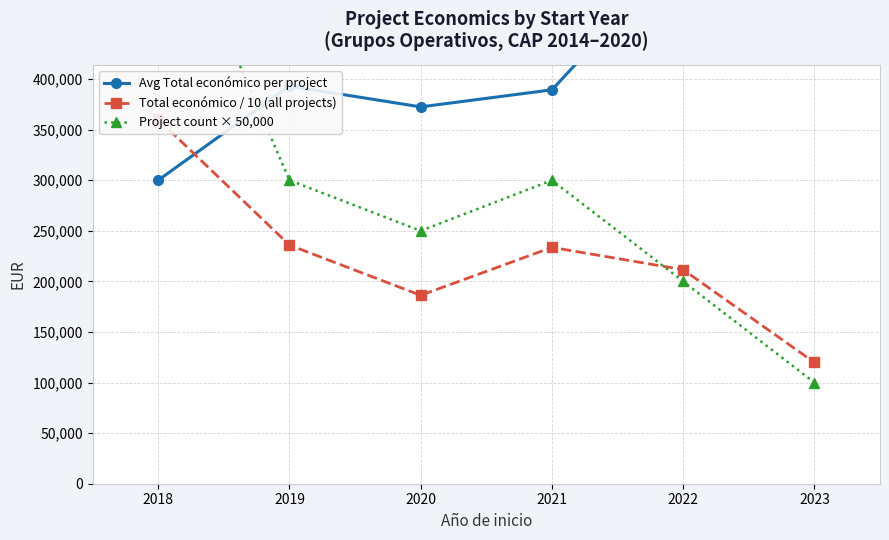

What are all the series names shown in the legend?

Avg Total económico per project, Total económico / 10 (all projects), Project count × 50,000